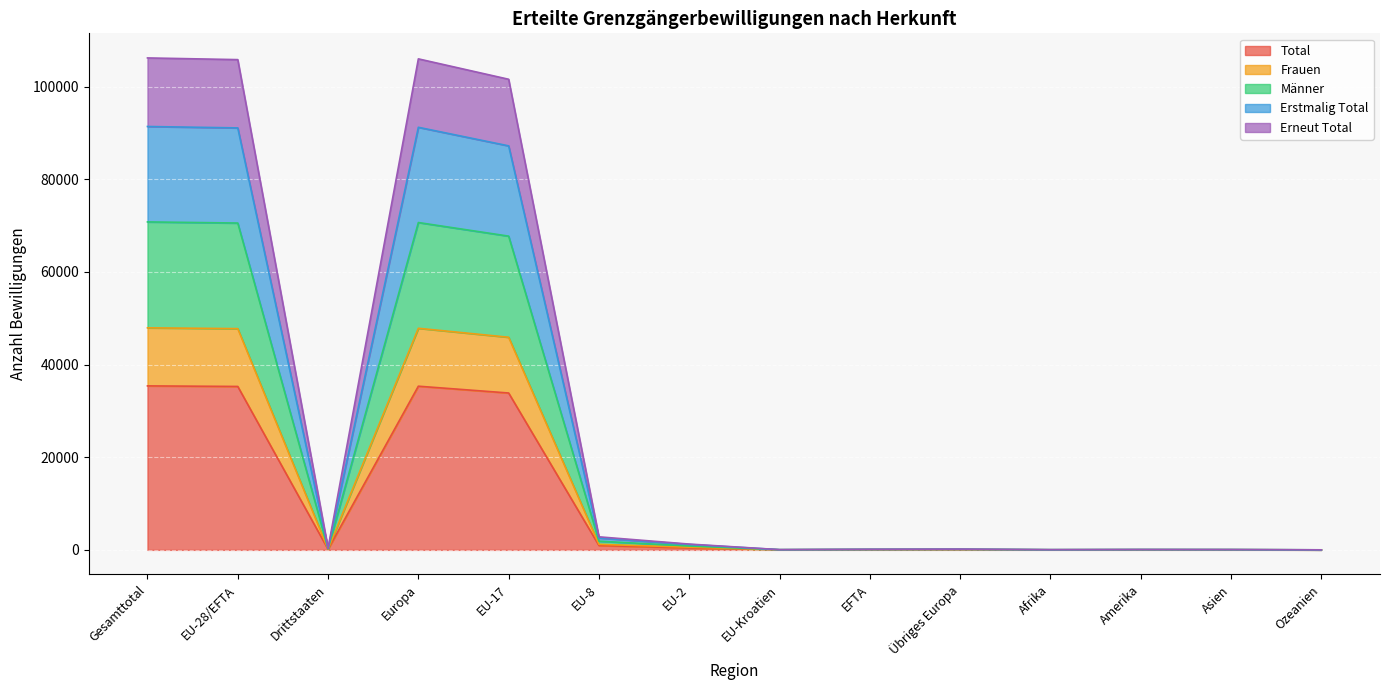

Where is the first local minimum for Total?

Drittstaaten